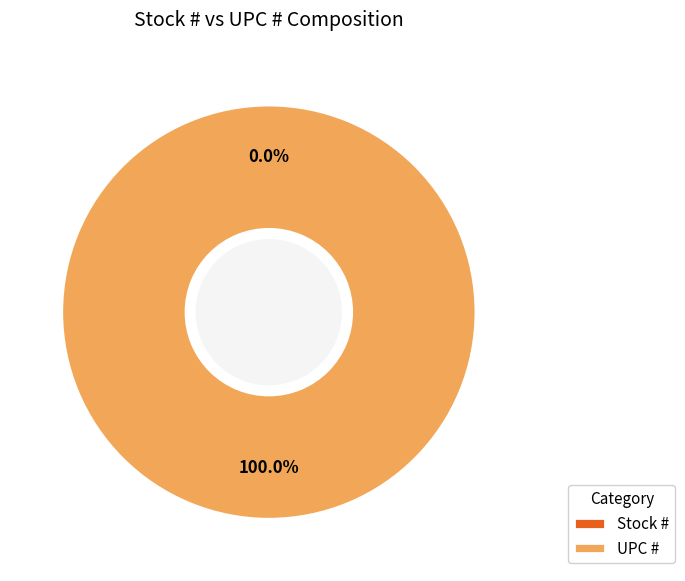

To the nearest percent, what is the difference between the largest and smallest slice percentages?

100%